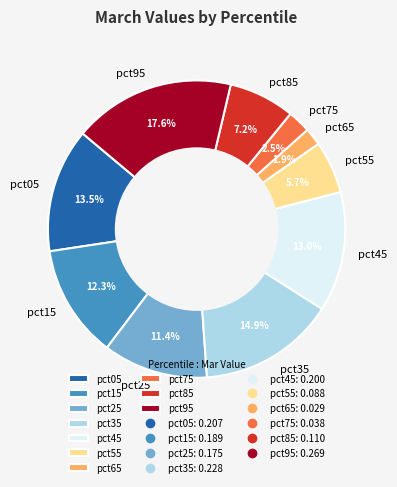

True or false: pct25 accounts for 11% of the total.

True